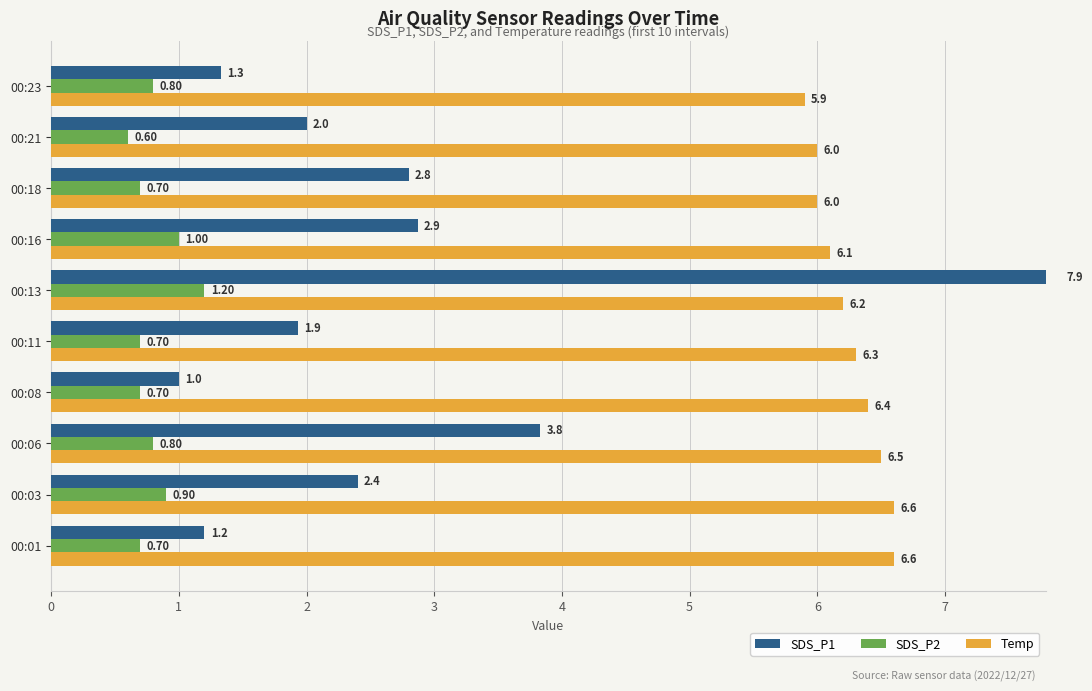

At how many categories does at least one series exceed 1?

10